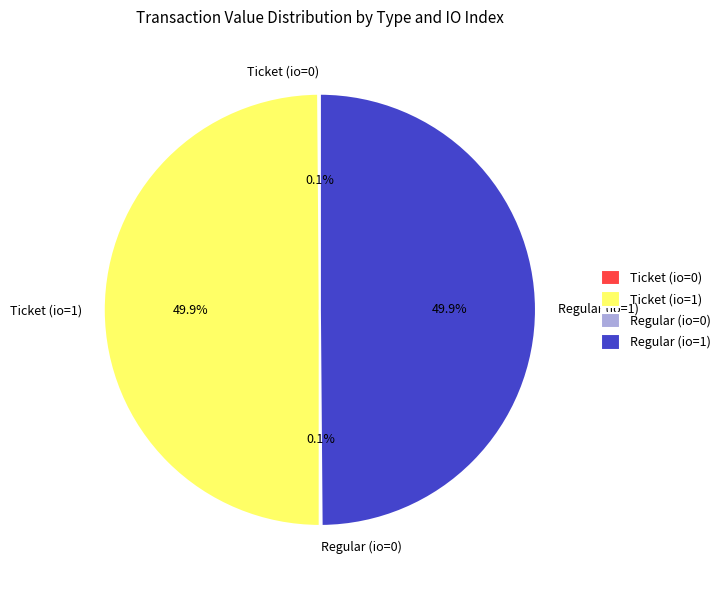

What is the ratio of the value at Ticket (io=1) to the value at Regular (io=1)?

1.0